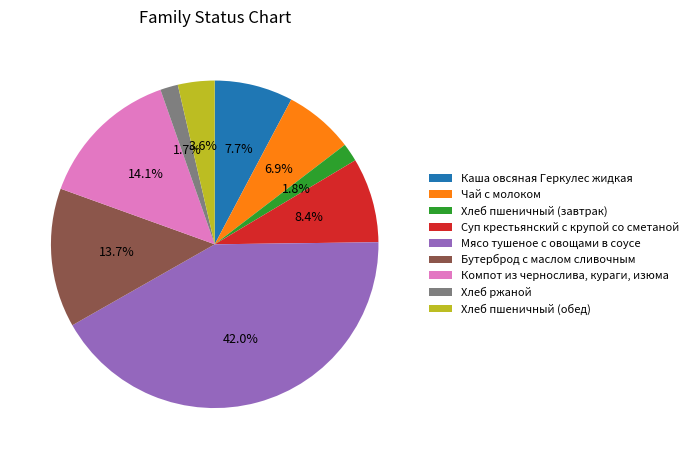

Is Бутерброд с маслом сливочным the majority of the pie?

No